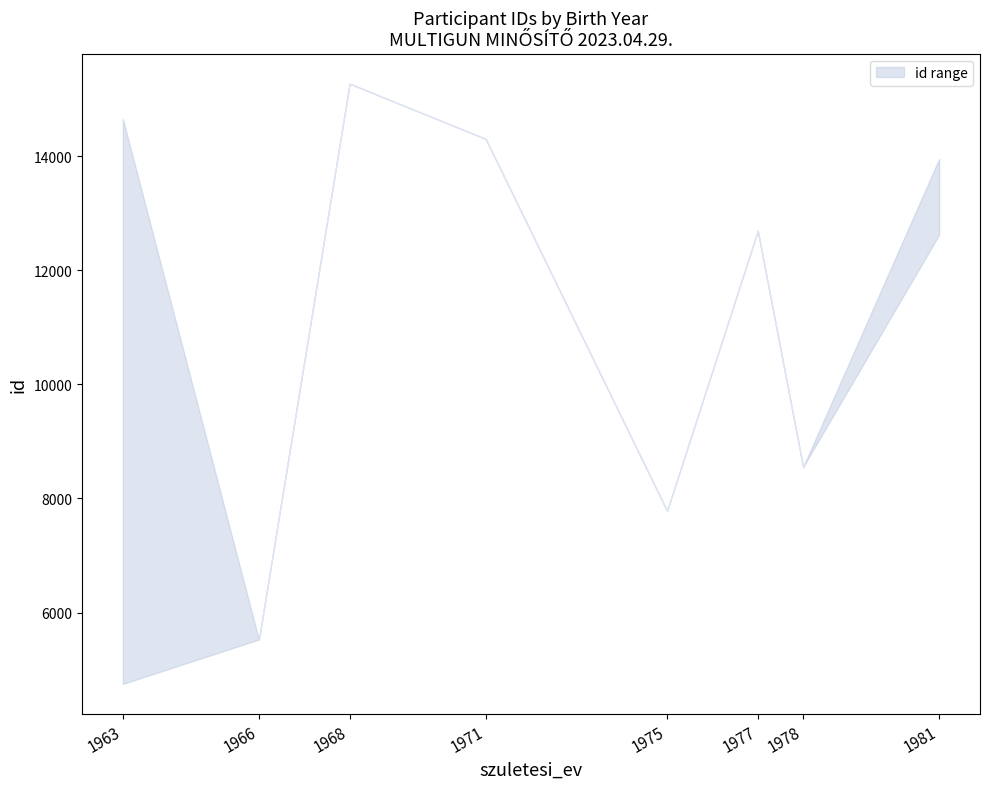

What is the average value of the id_lower series?

10187